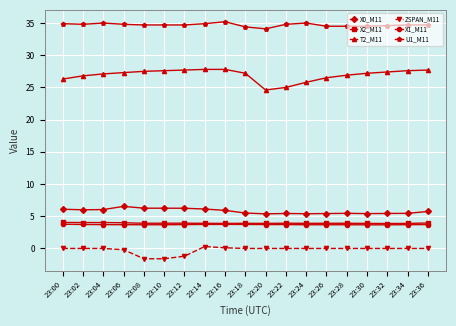

True or false: X1_M11 and X0_M11 cross at least once.

False